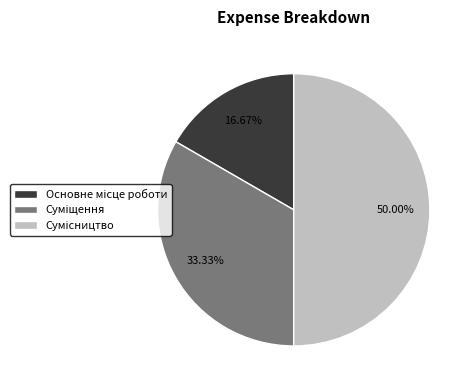

To the nearest percent, what is the difference between the Сумісництво and Суміщення slice percentages?

17%